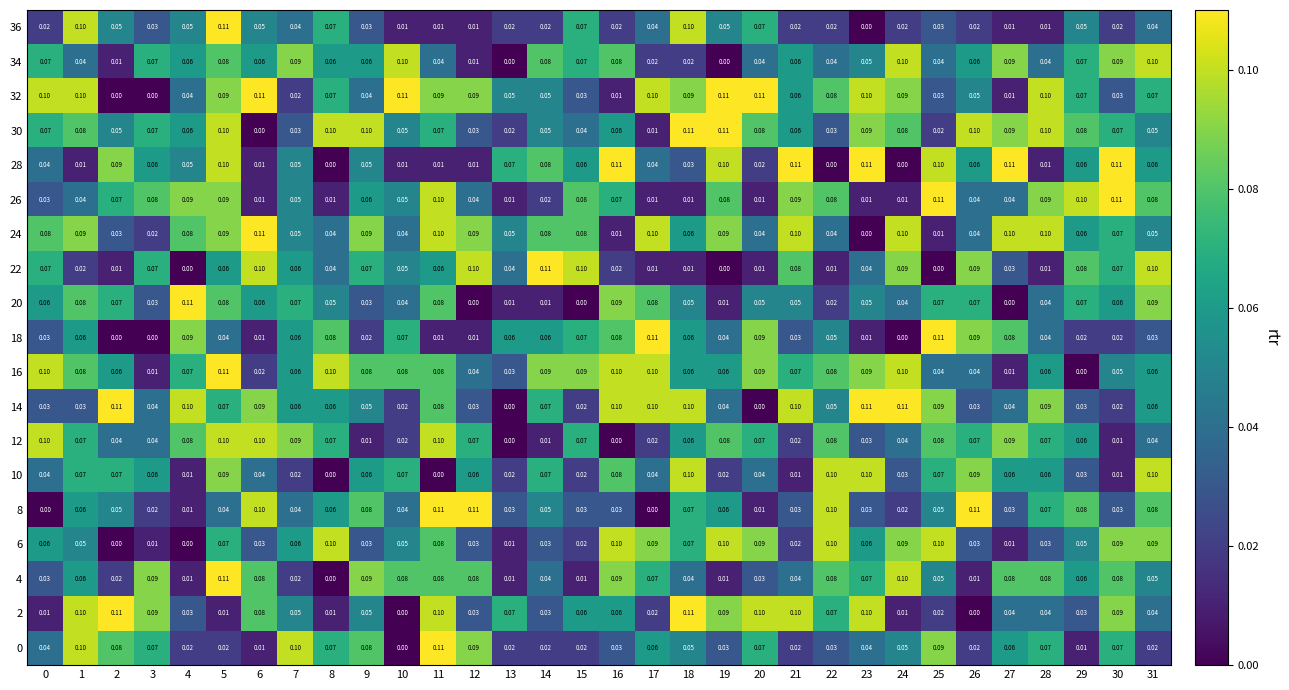

Is the value of 18 at 4 greater than the value of 16 at 28?

Yes